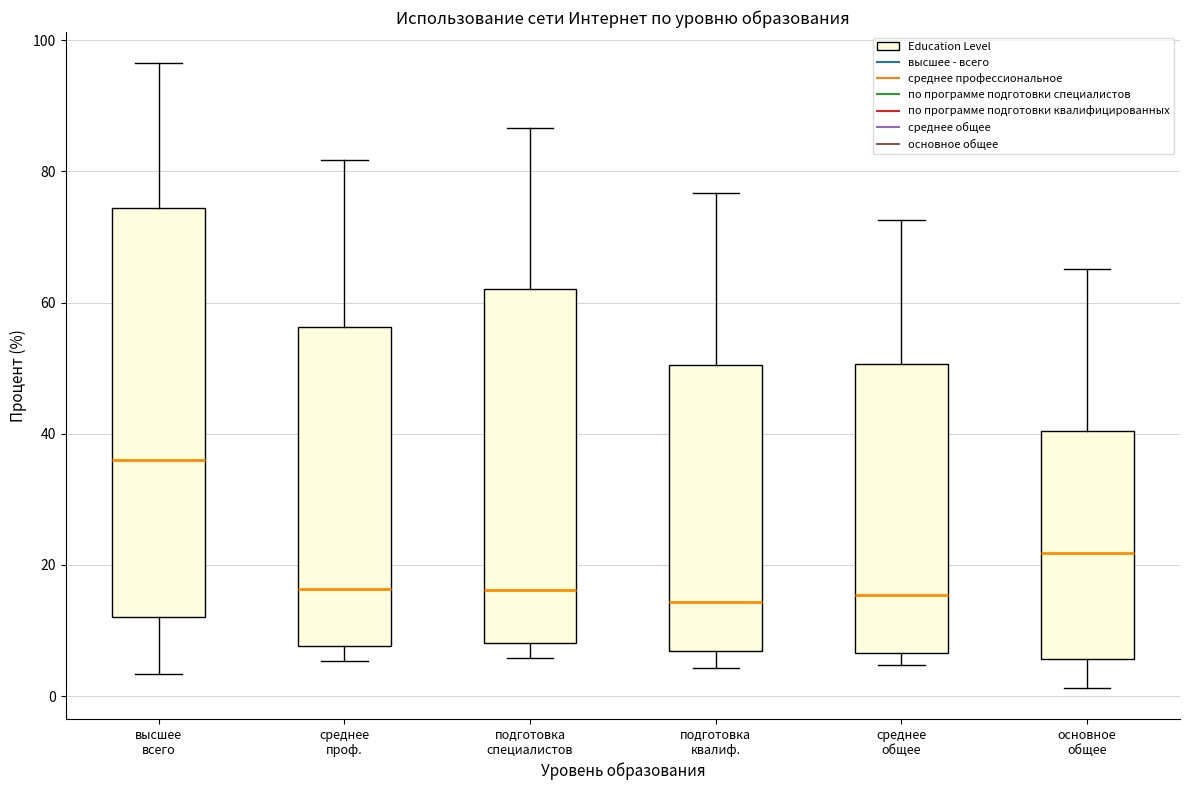

Reading left to right, transcribe this box plot: for each box, give where its median line is, the range the box spans, and where its two whiskers end, as read against the y-axis. The values are not printed on the chart, so give them approximately, as read against the axis.

высшее всего: median 36, box 12 to 74, whiskers 4 to 96
среднее проф.: median 16, box 8 to 56, whiskers 6 to 82
подготовка специалистов: median 16, box 8 to 62, whiskers 6 to 86
подготовка квалиф.: median 14, box 6 to 50, whiskers 4 to 76
среднее общее: median 16, box 6 to 50, whiskers 4 to 72
основное общее: median 22, box 6 to 40, whiskers 2 to 66